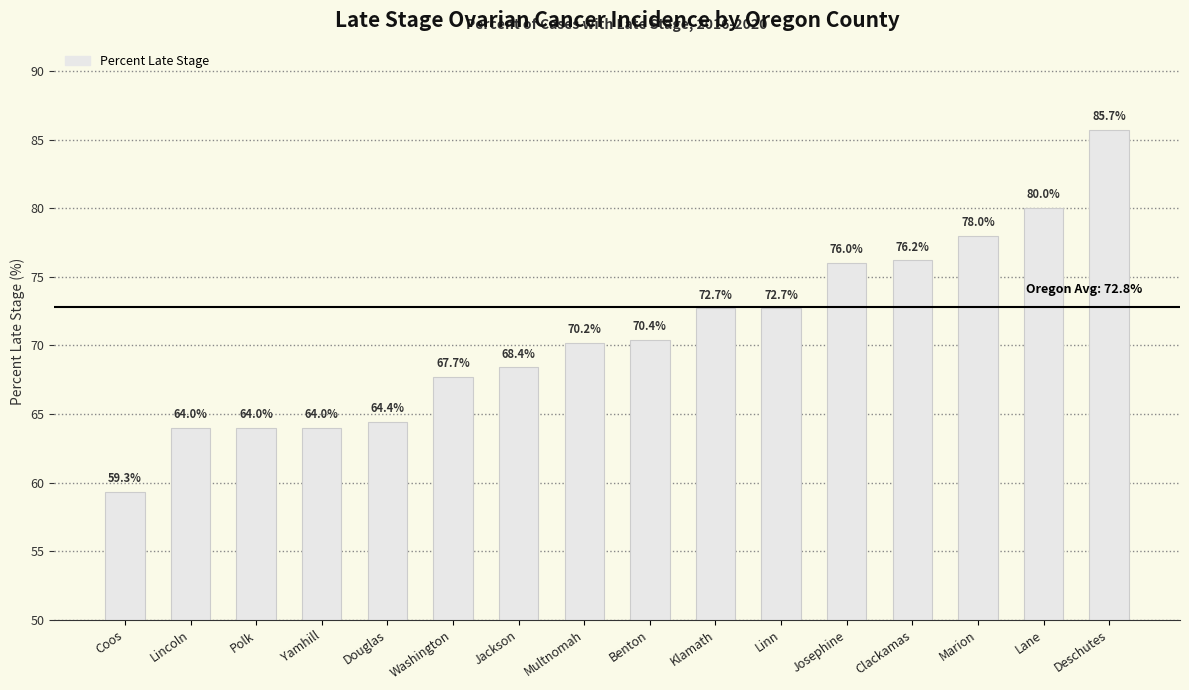

What is the label of the 14th bar from the right?

Polk